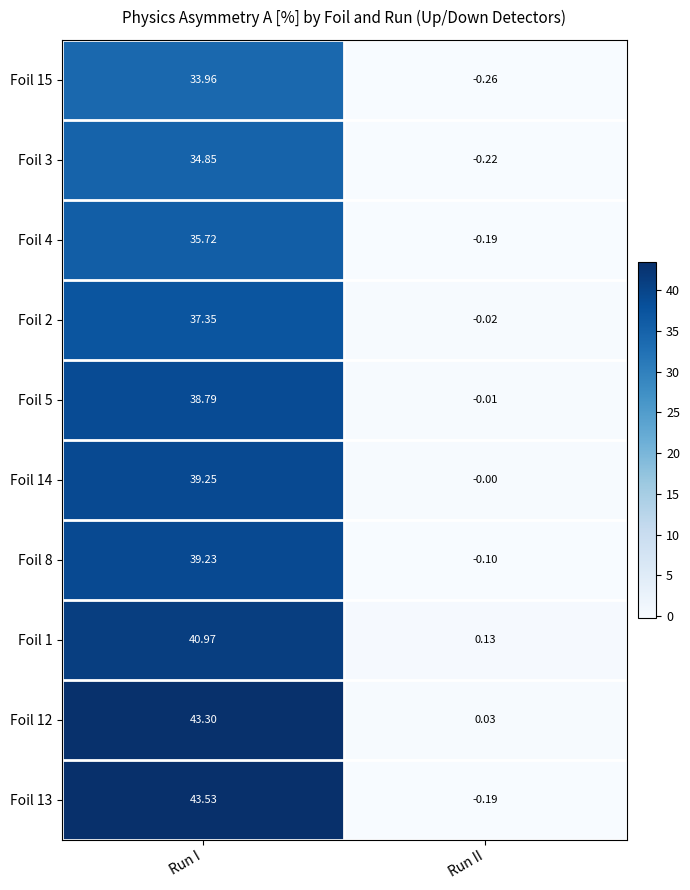

List the labels in order of Foil 4 value, smallest first.

Run II, Run I